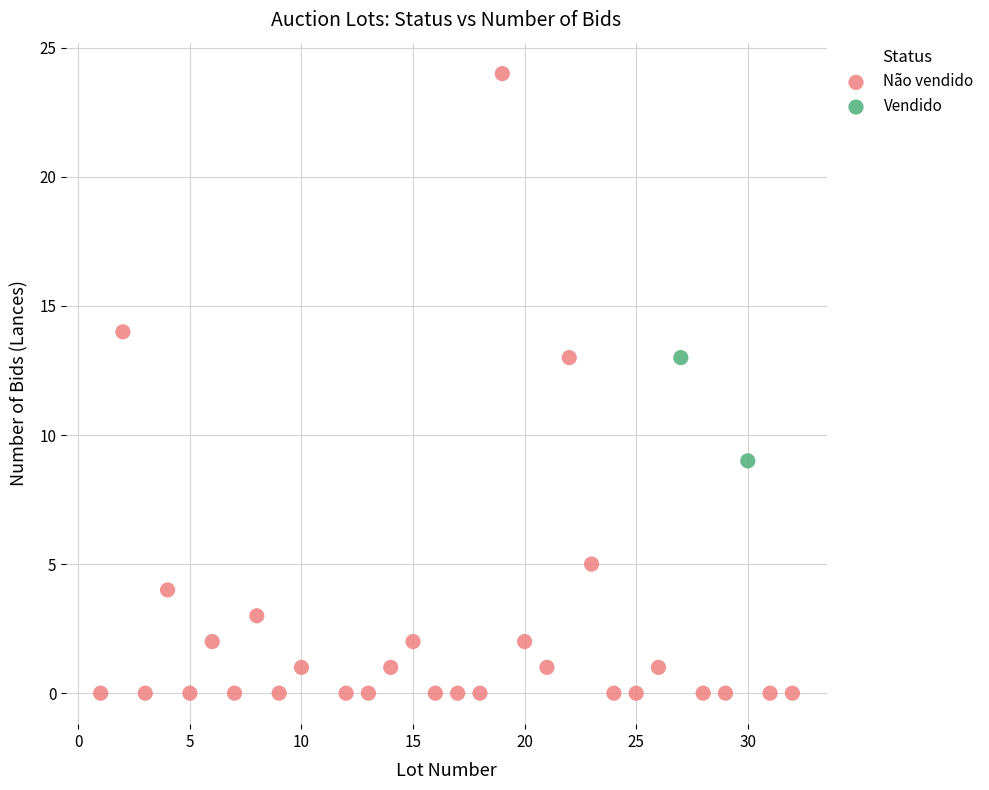

Which series reaches the maximum Y coordinate?

Não vendido